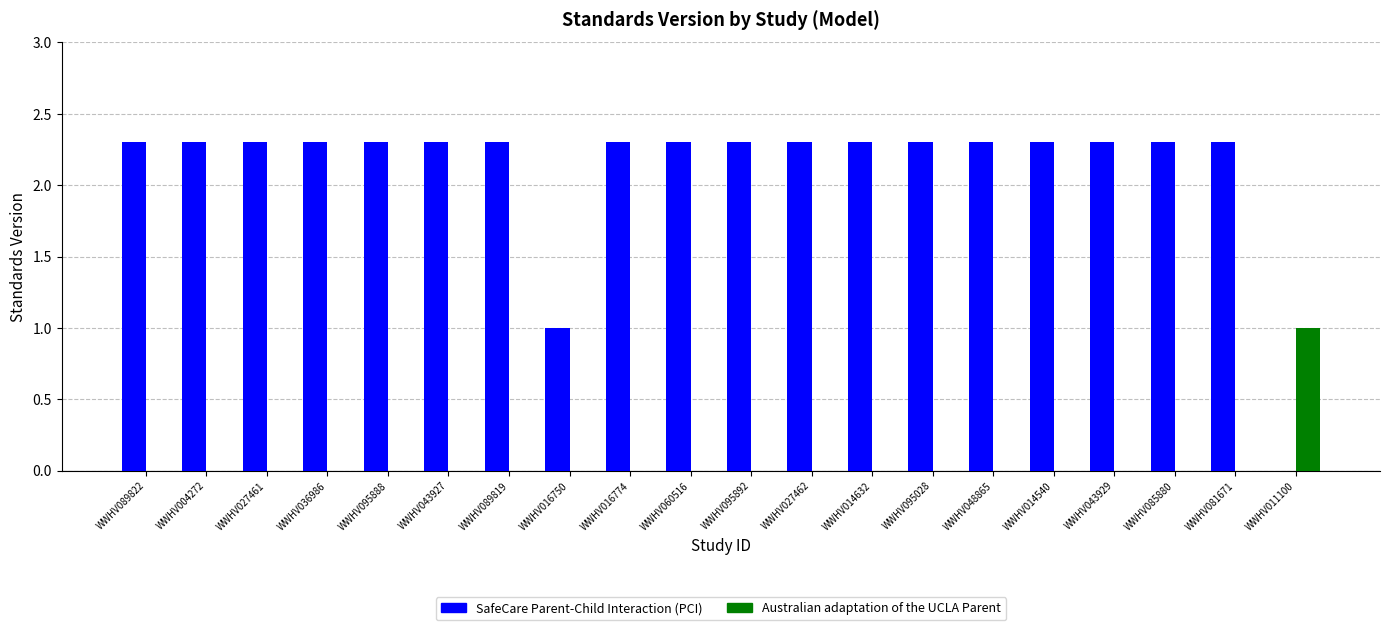

Which series changed the most between WWHV089822 and WWHV016750?

SafeCare Parent-Child Interaction (PCI)